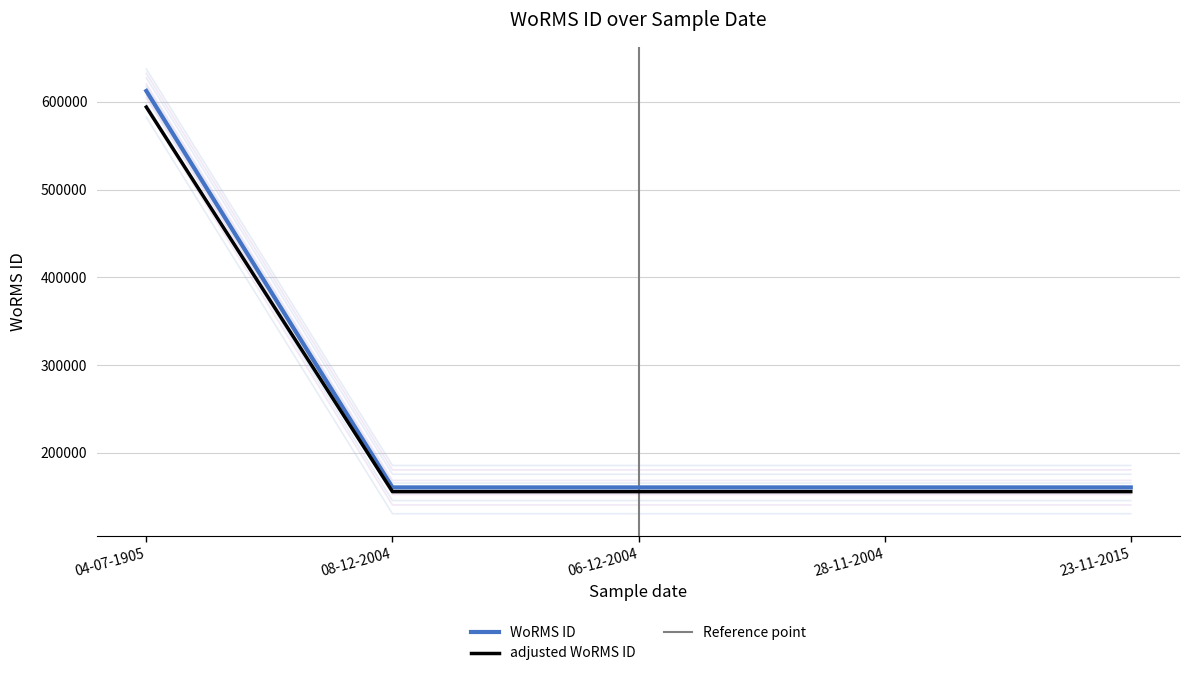

Which category has the highest value in the adjusted WoRMS ID series?

04-07-1905